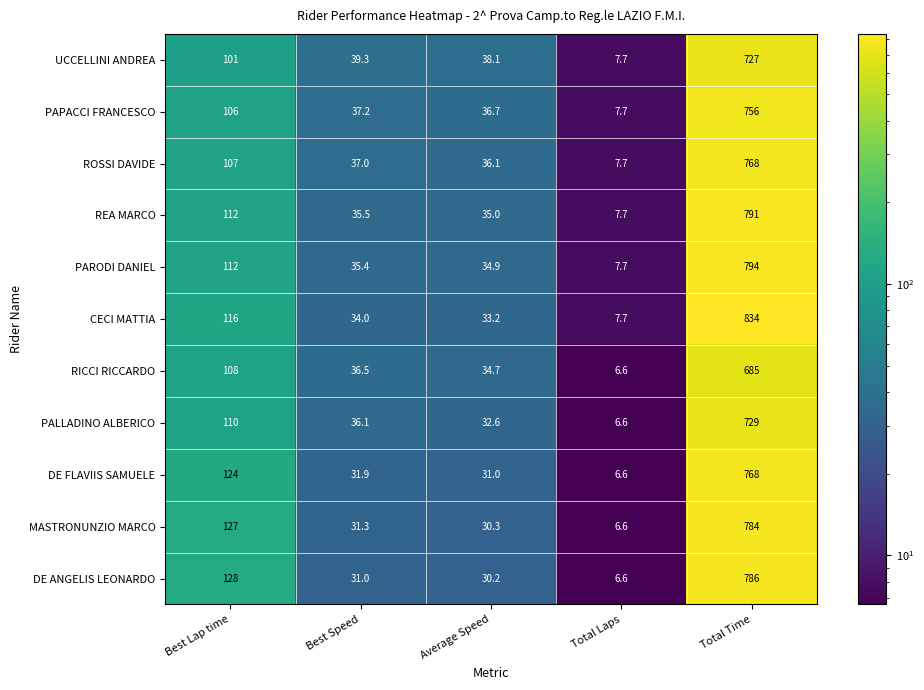

How many data points in MASTRONUNZIO MARCO are above 31?

3